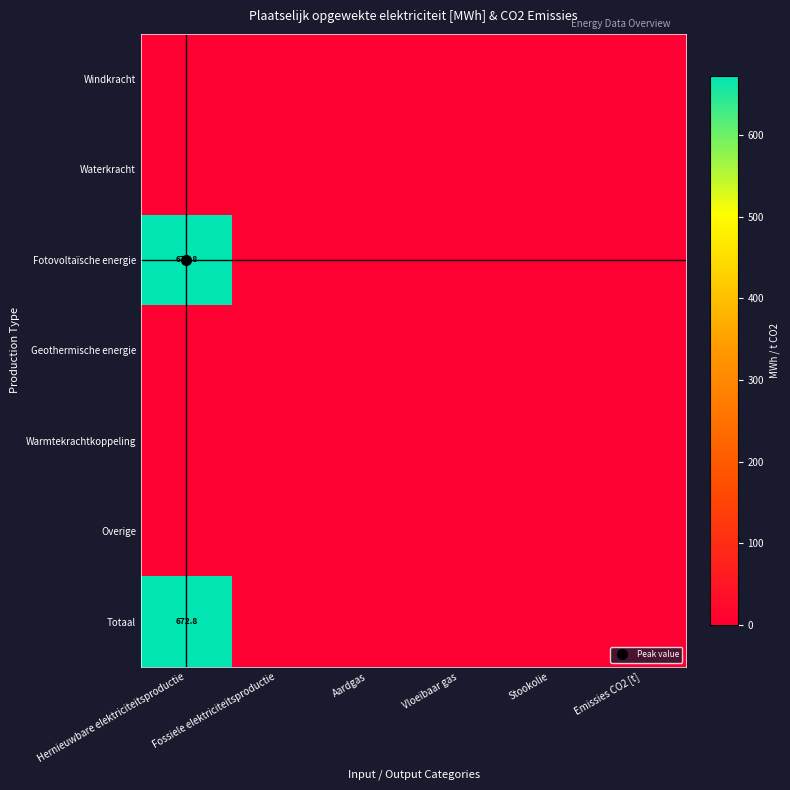

The value of Totaal at Emissies CO2 [t] is 250.1. True or false?

False